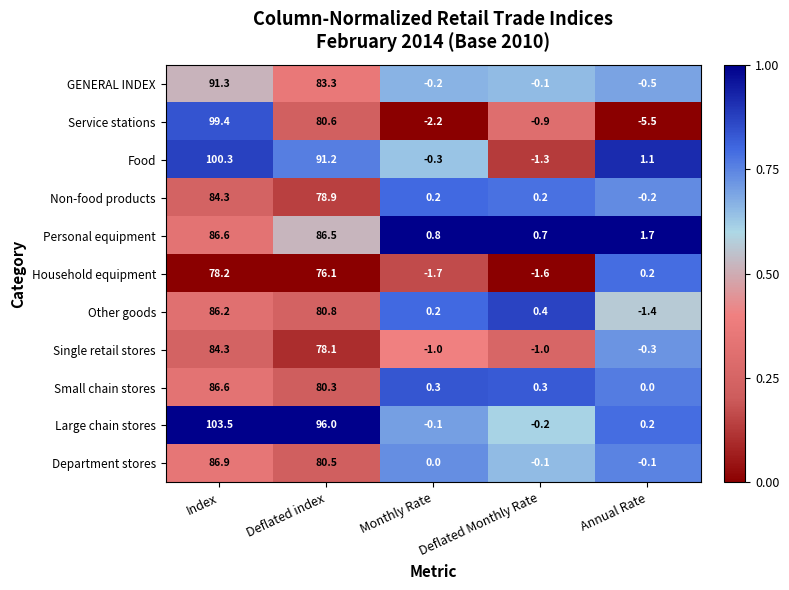

What is the sum of all Non-food products values?

163.4